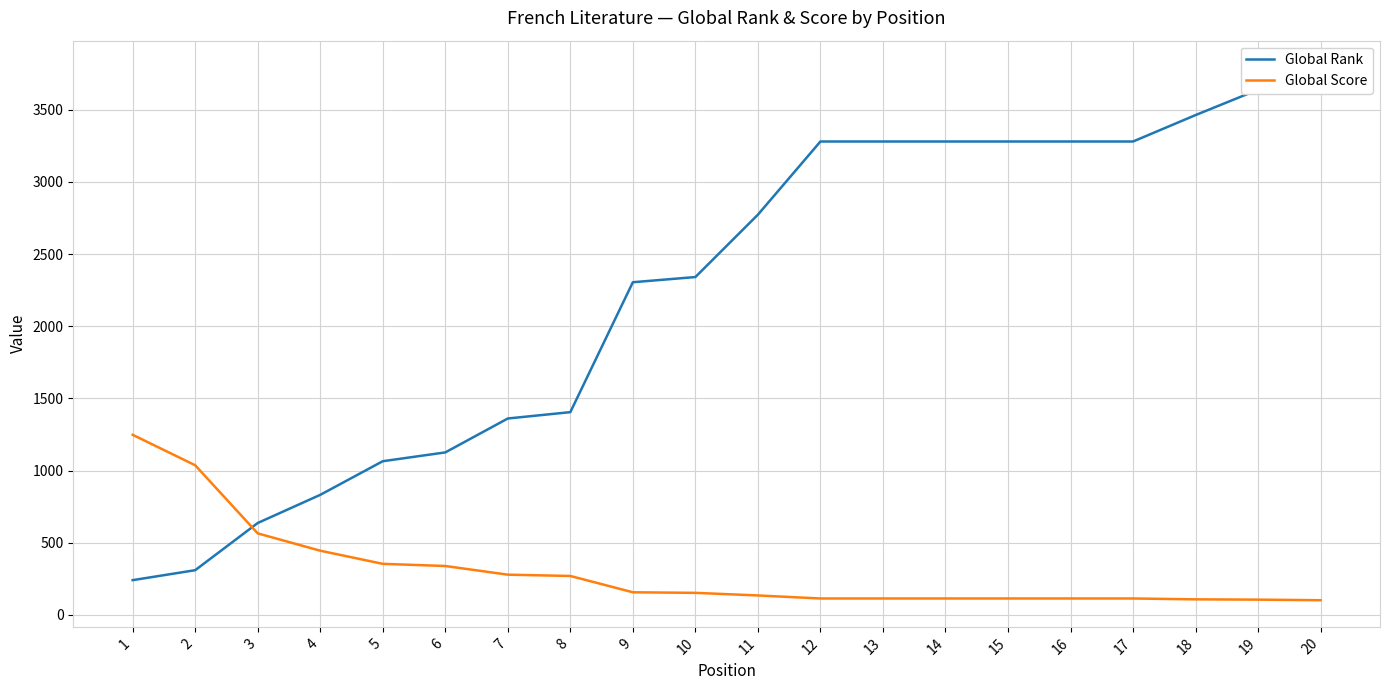

How many categories are shown in the chart?

20